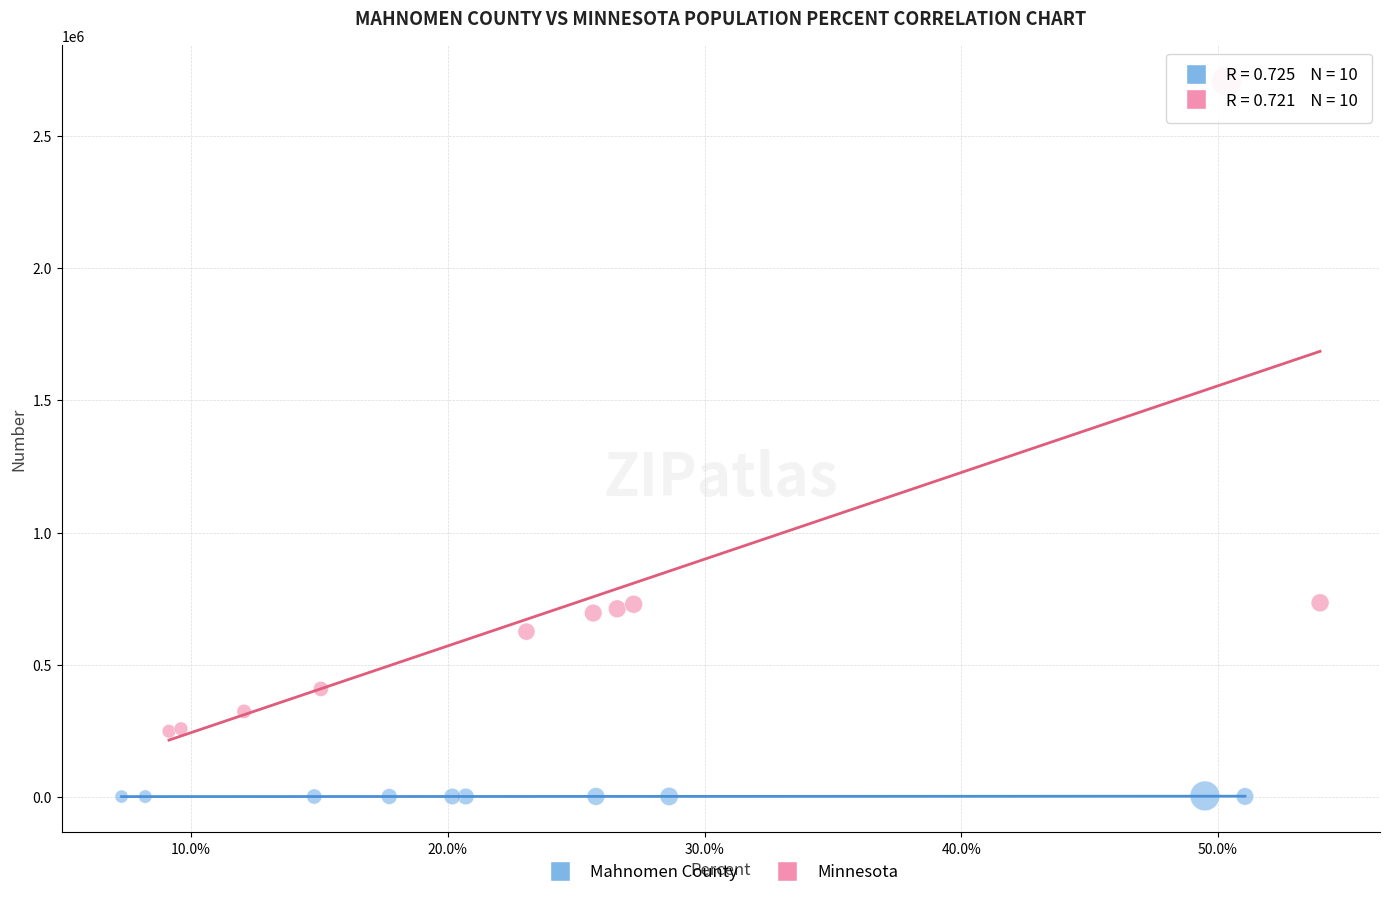

Which series reaches the minimum Y coordinate?

Mahnomen County